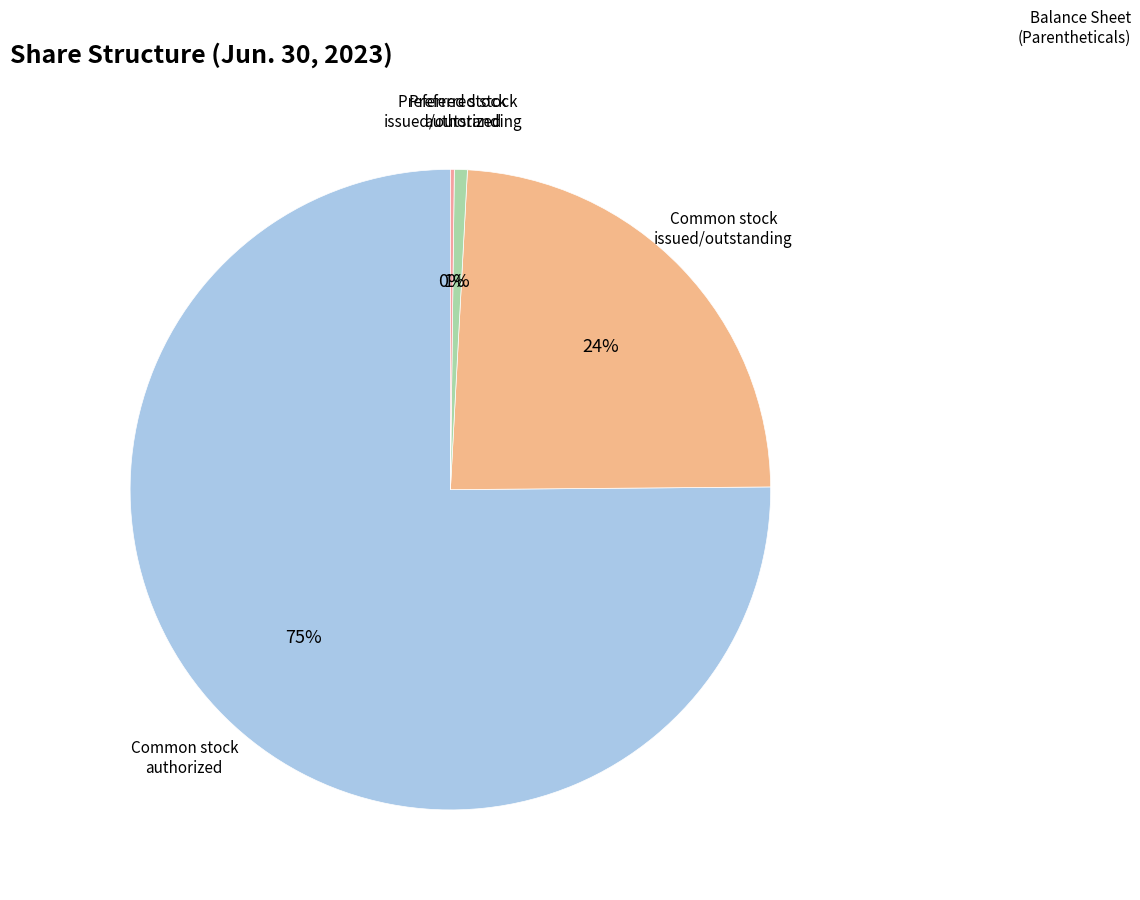

To the nearest percent, what is the average slice percentage?

25%